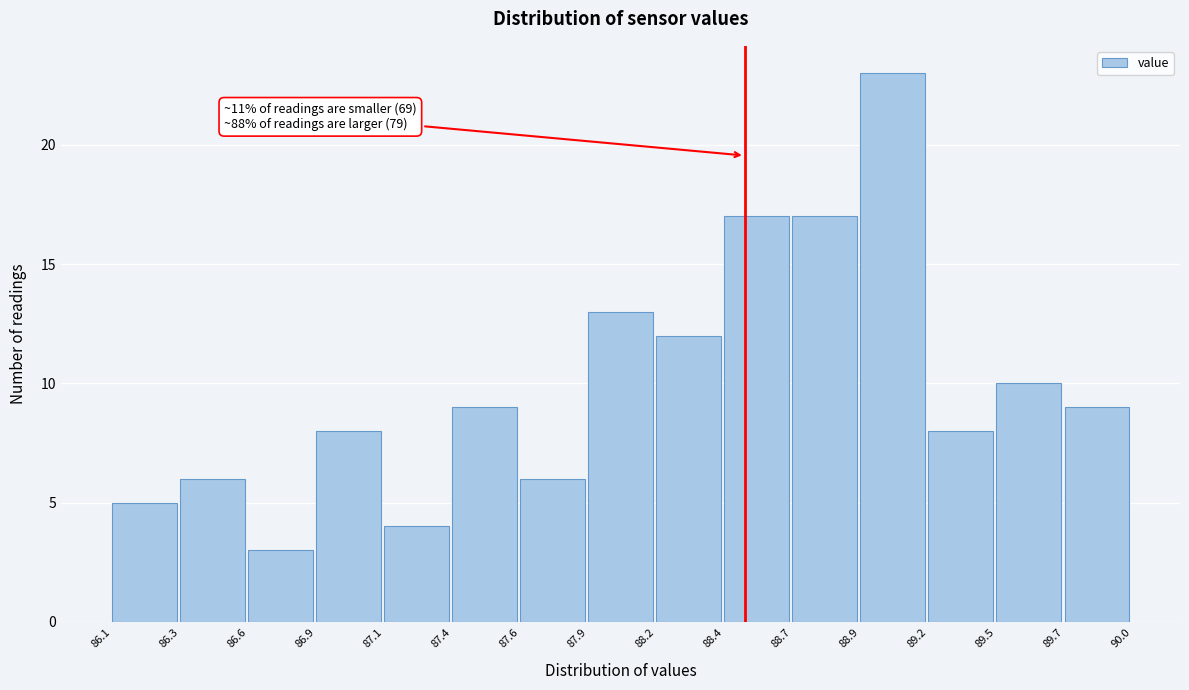

Reading left to right, transcribe all the data shown in this chart.

86.1=5	86.3=6	86.6=3	86.9=8	87.1=4	87.4=9	87.6=6	87.9=13	88.2=12	88.4=17	88.7=17	88.9=23	89.2=8	89.5=10	89.7=9